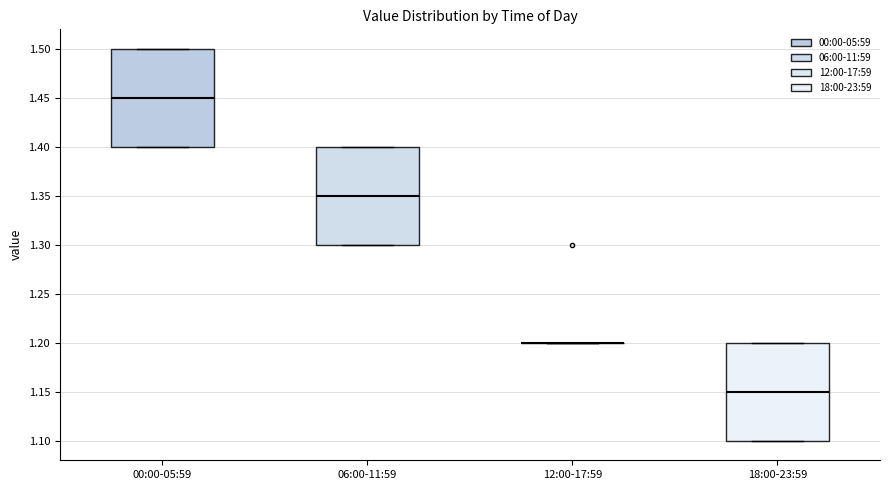

Where is the lower edge of the box for 00:00-05:59 on the y-axis? The values are not printed on the chart, so give them approximately, as read against the axis.

1.40